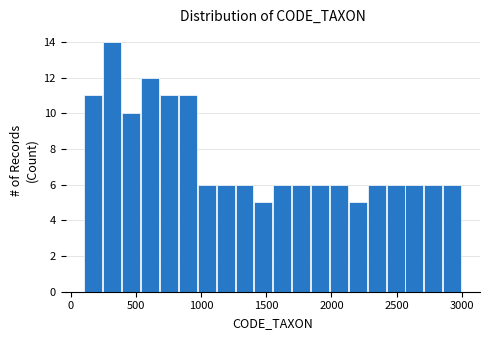

Read against the x-axis, roughly where is the centre of the tallest bar?

300